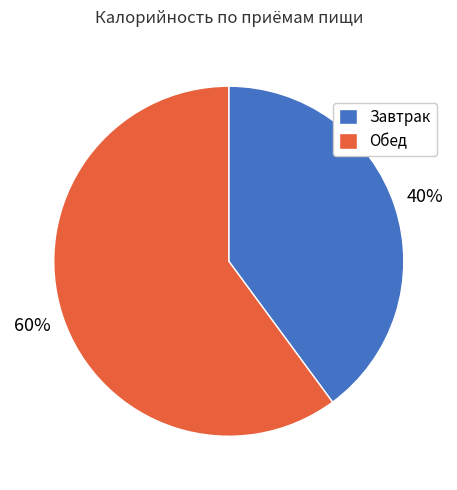

To the nearest percent, what is the combined percentage of Завтрак and Обед?

100%